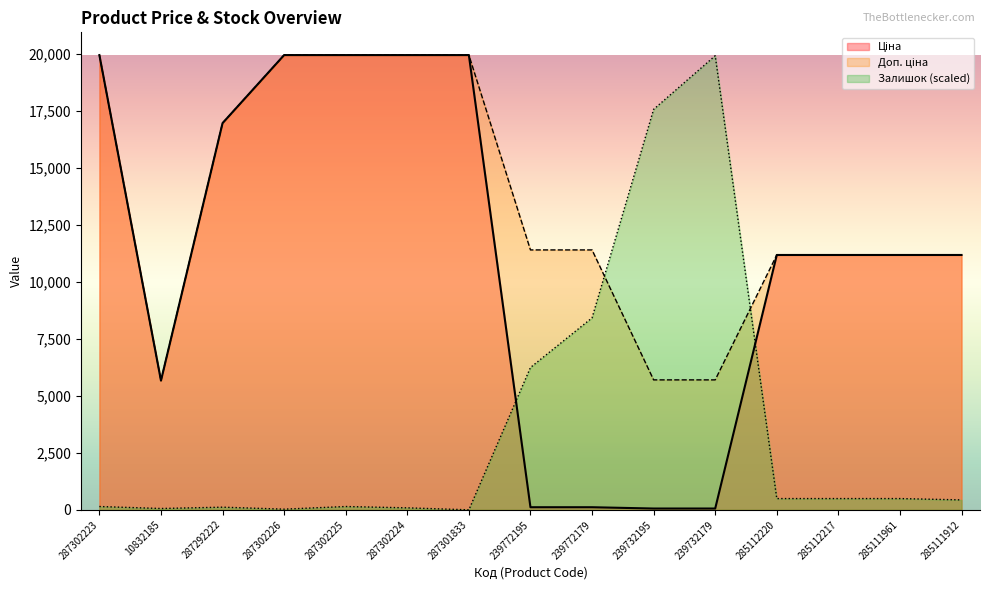

How many lines are shown in the chart?

3